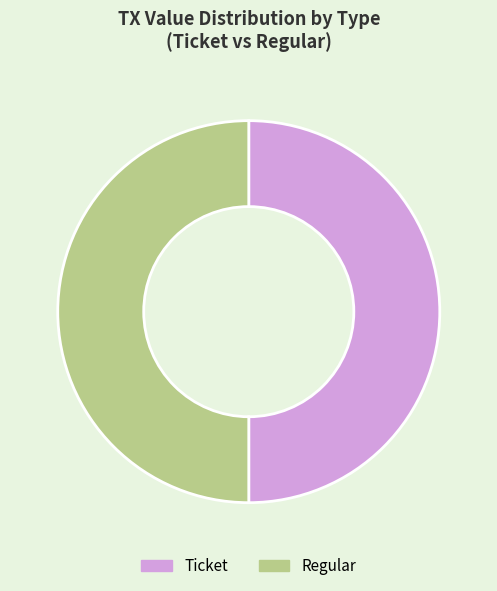

Is the sum of Ticket and Regular greater than half?

Yes